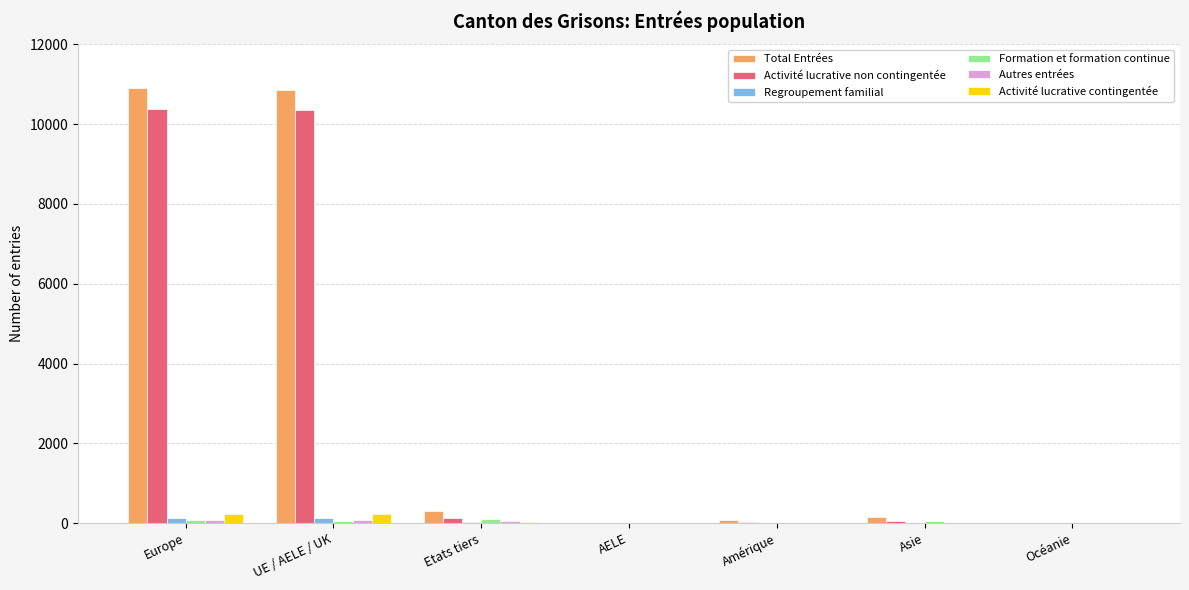

What is the maximum value for Activité lucrative non contingentée?

10378